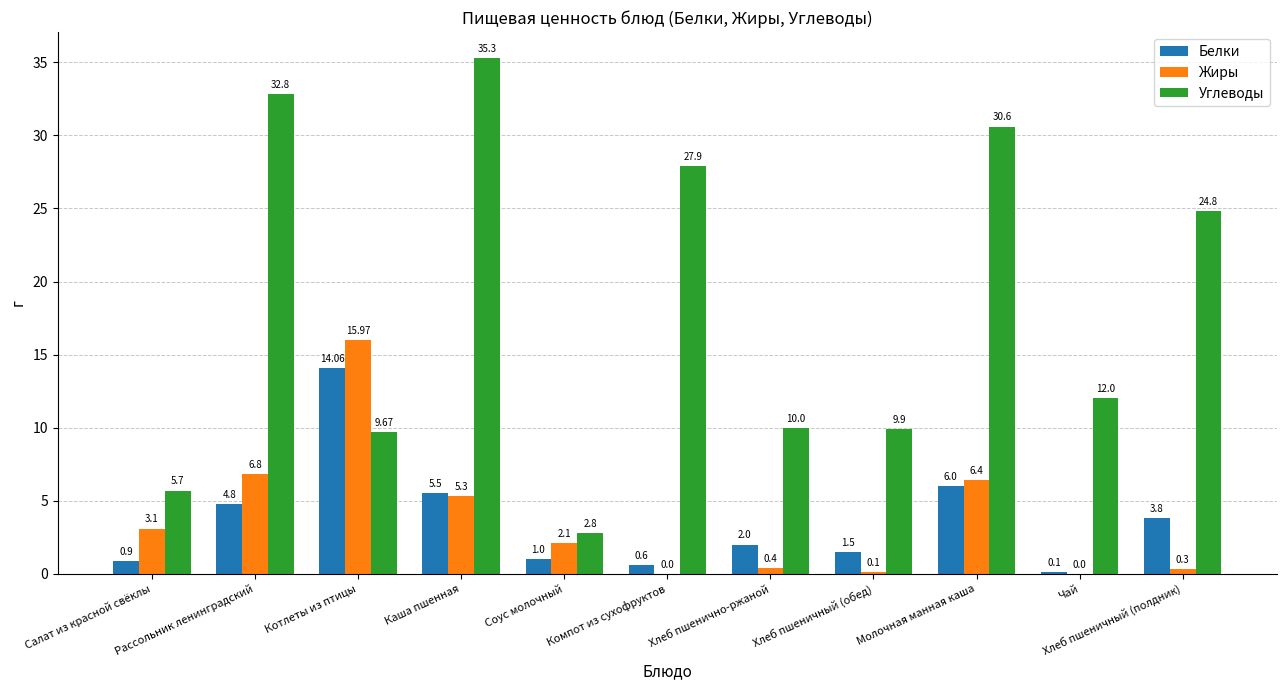

At which label is Жиры closest to 7?

Рассольник ленинградский